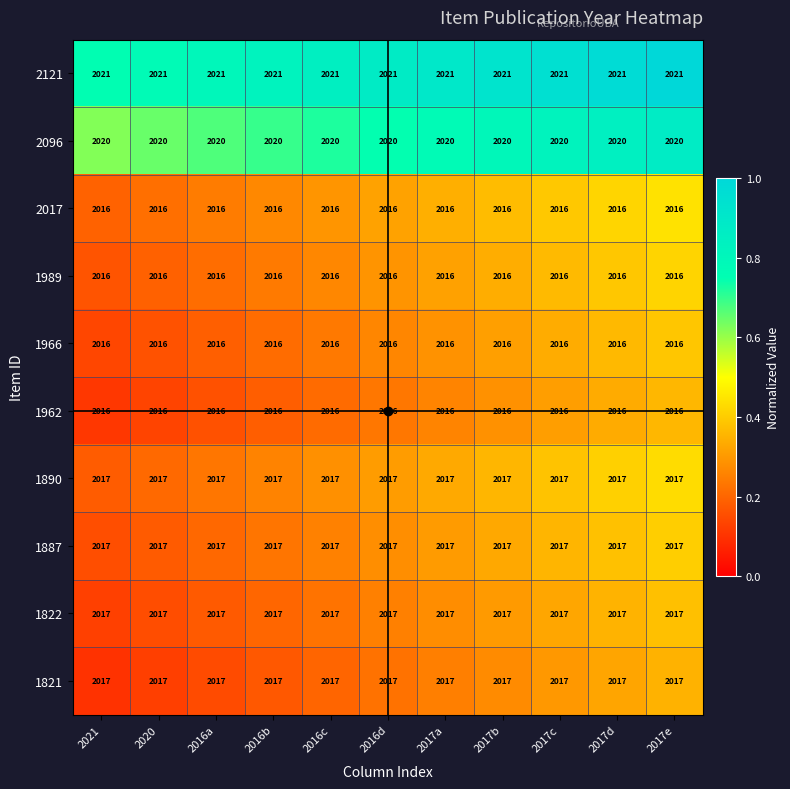

What is the spread (max minus min) of values at 2017a?

5